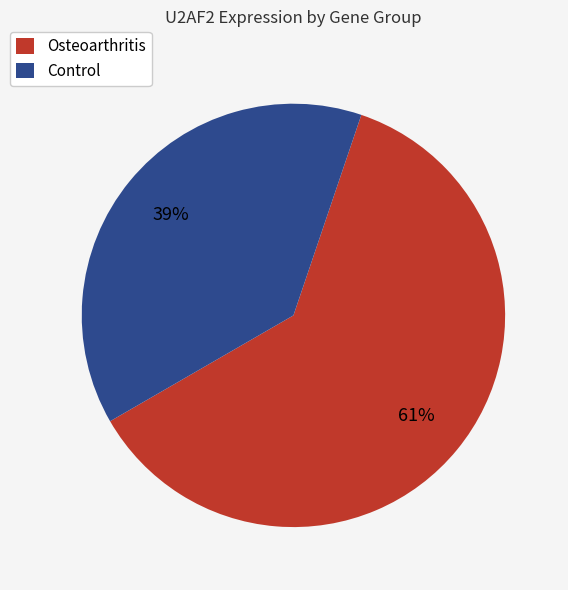

What is the largest slice in the pie chart?

Osteoarthritis